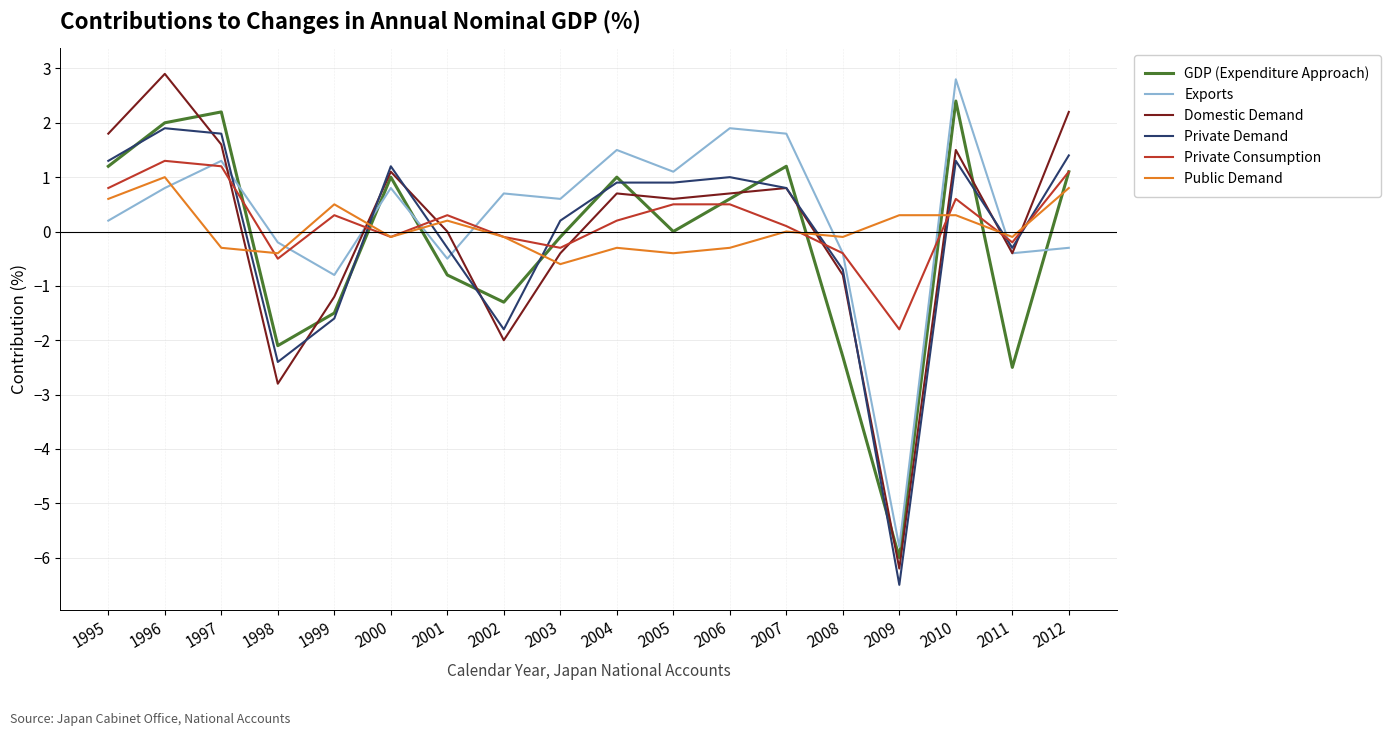

What is the difference between the highest and lowest values at 1998?

2.6